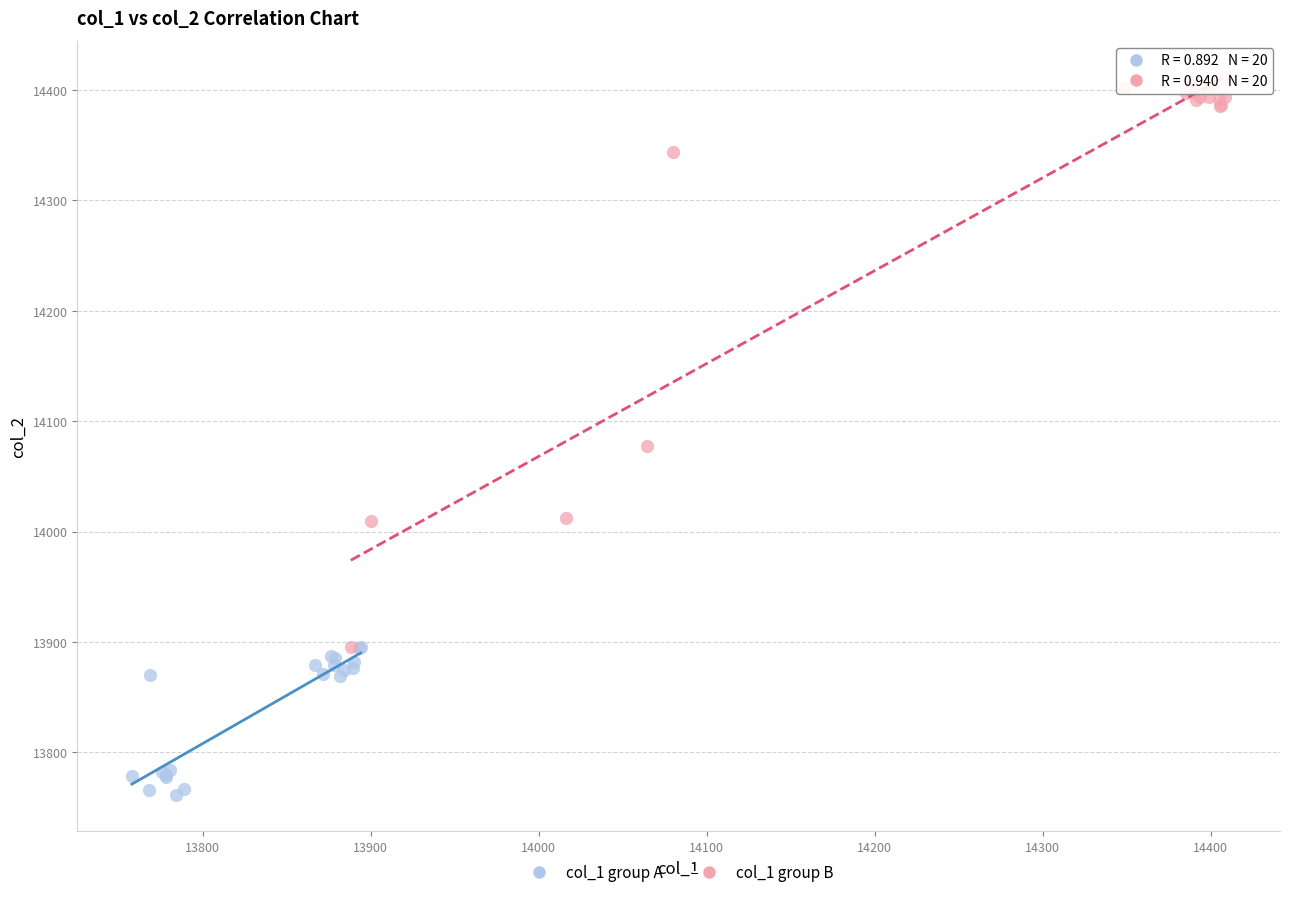

Which series reaches the maximum Y coordinate?

col_1 group B